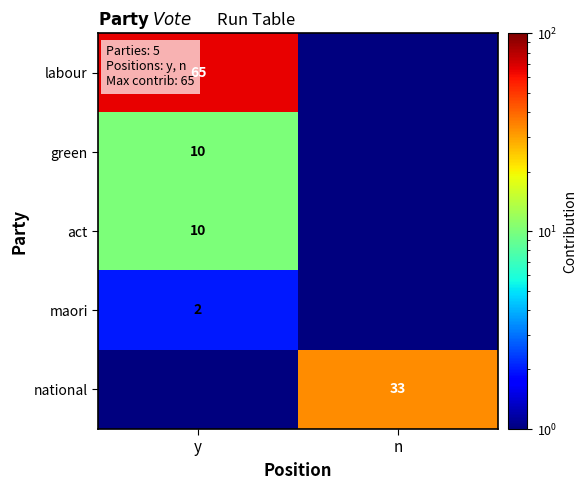

Is it true that act equals 15.5 at y?

False